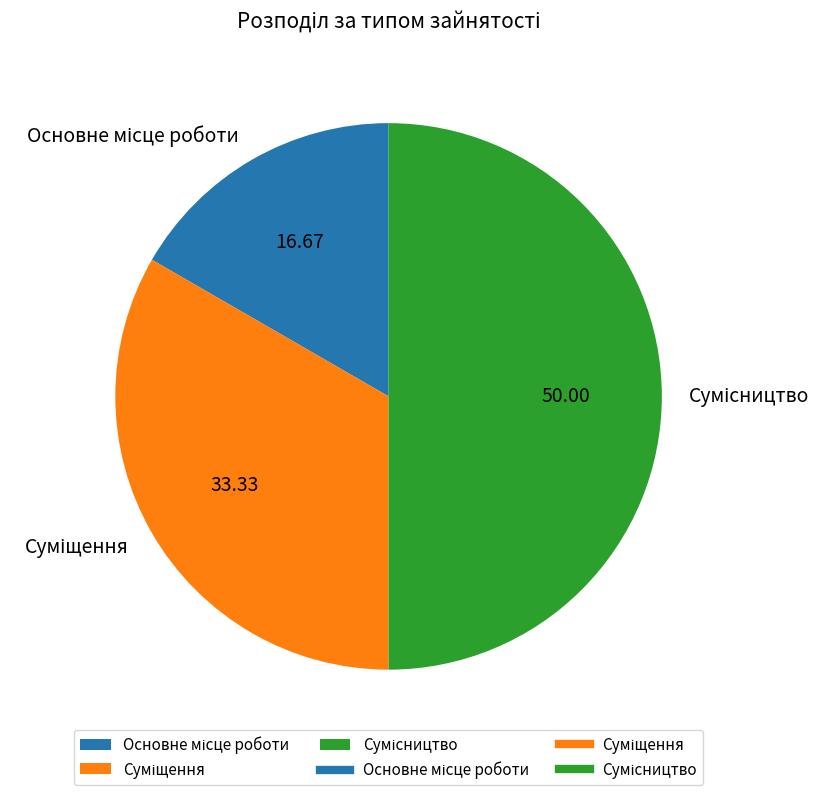

What is the change in value from Основне місце роботи to Сумісництво?

+2